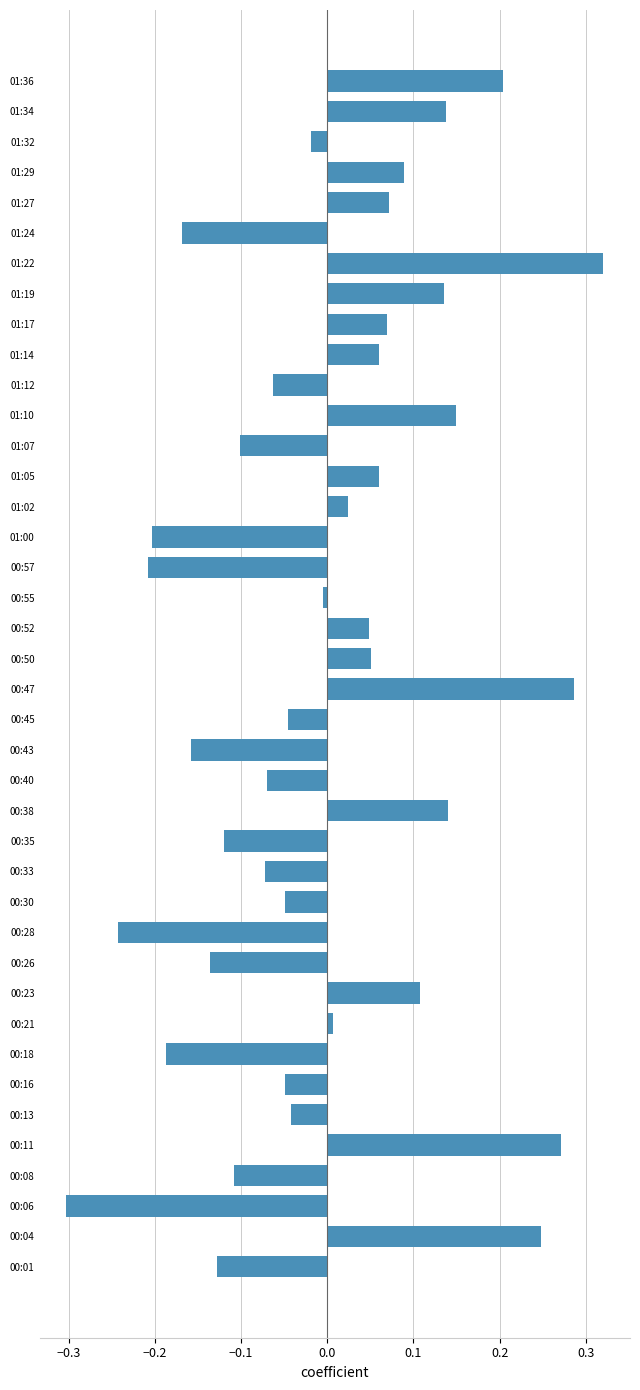

The chart shows a value of -0.5 at 00:06. True or false?

False